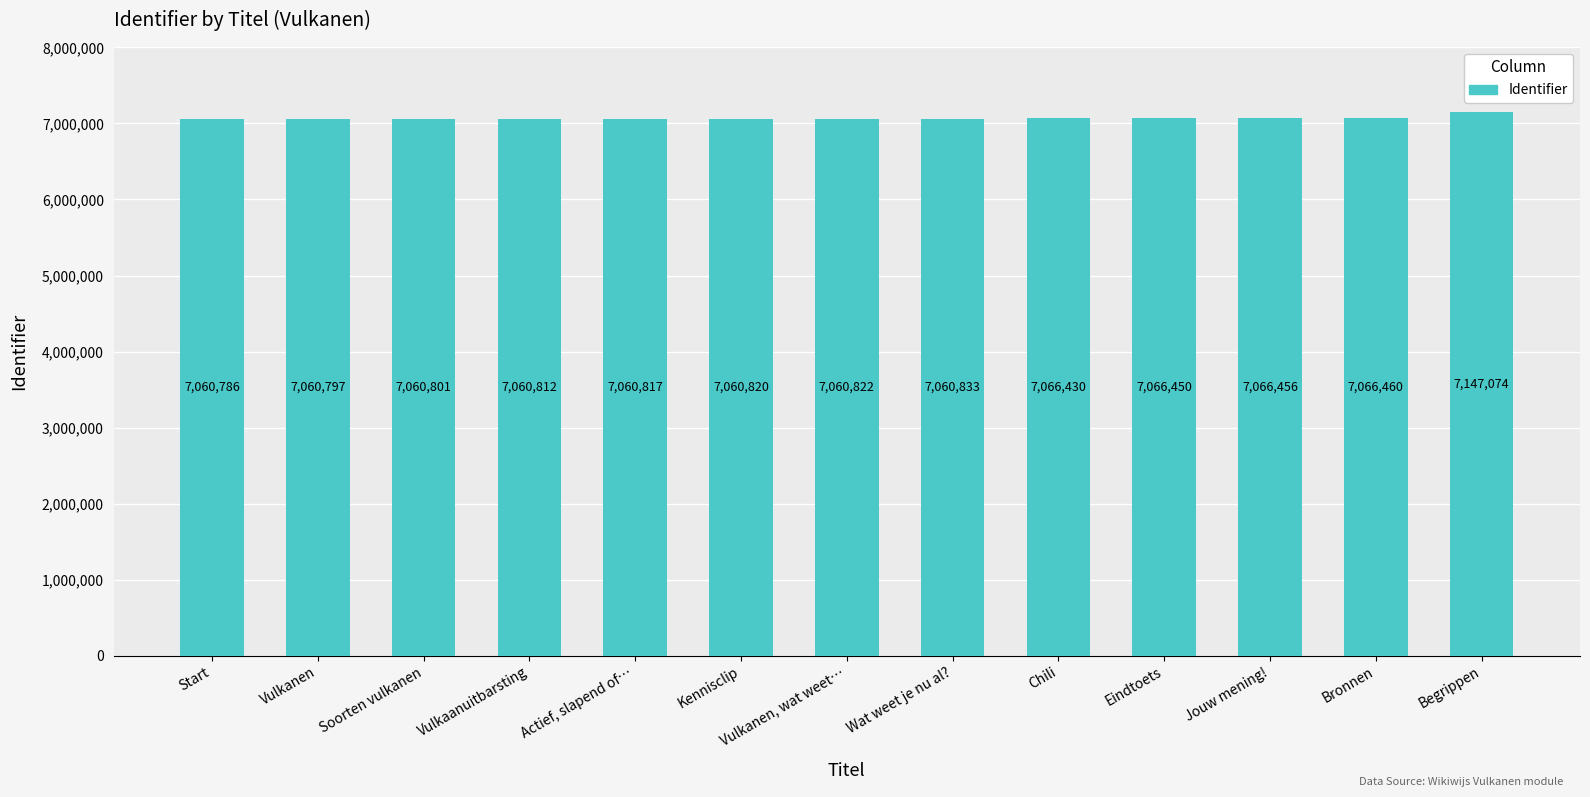

At which label is the value closest to 7103930?

Bronnen